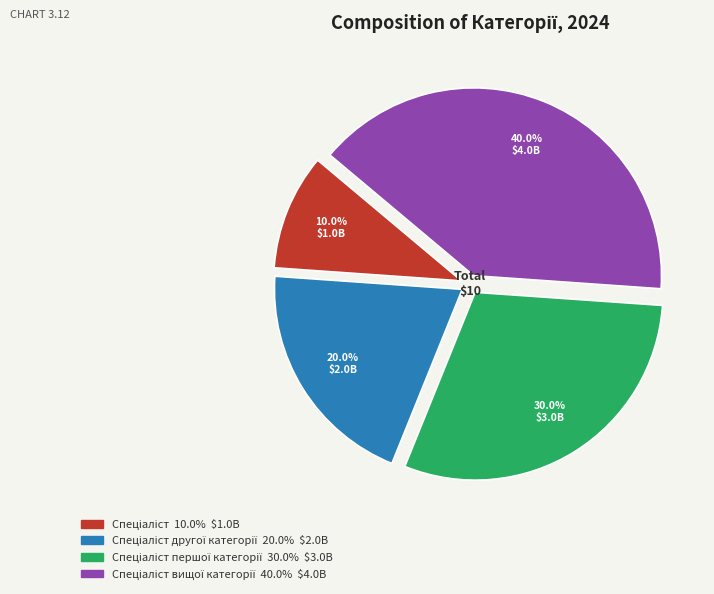

To the nearest percent, what is the average slice percentage?

25%